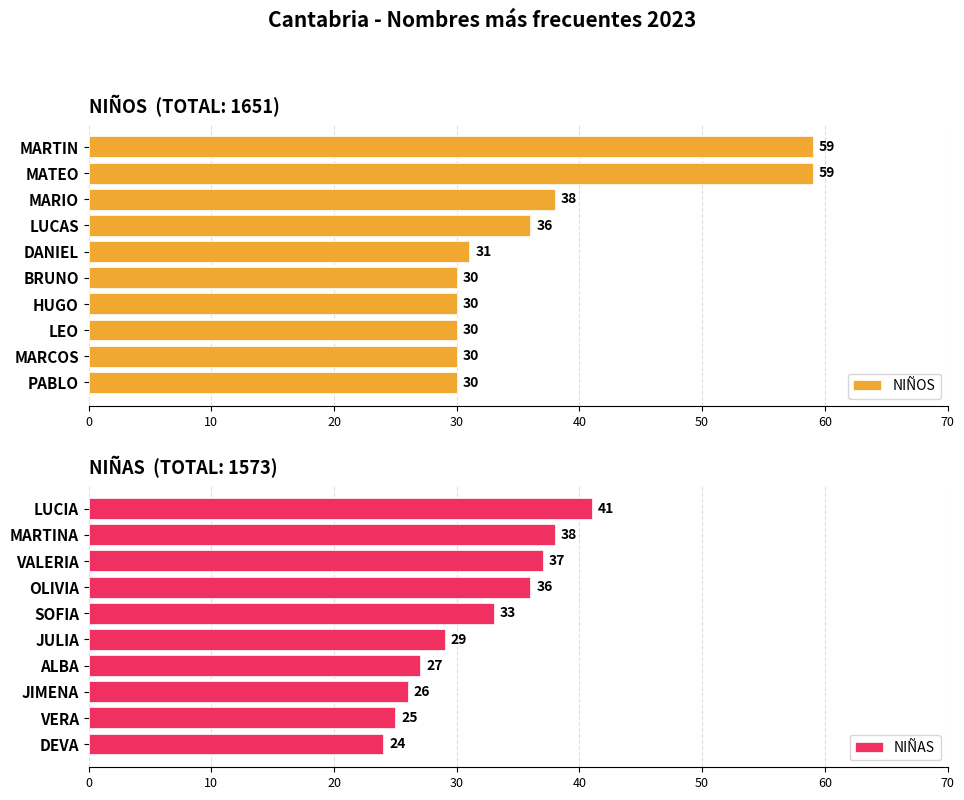

At which label is NIÑOS closest to 44?

MARIO